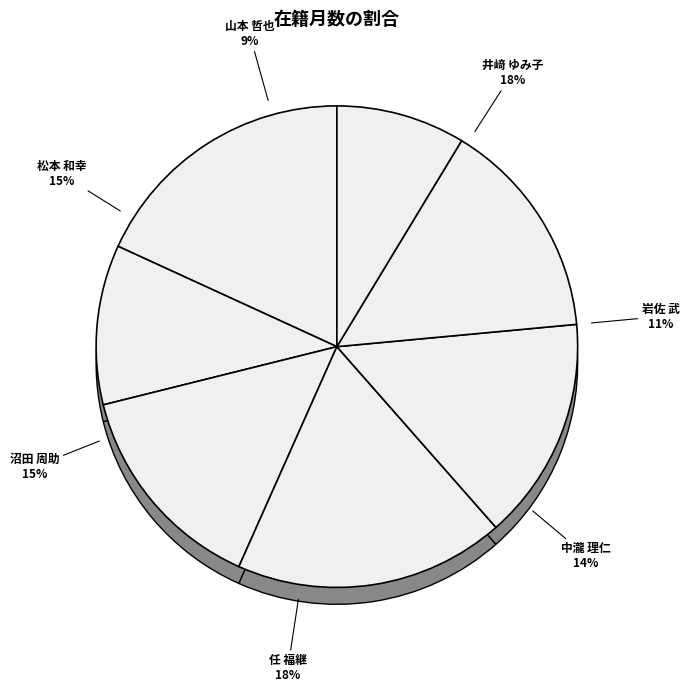

How many slices are in this pie chart?

7